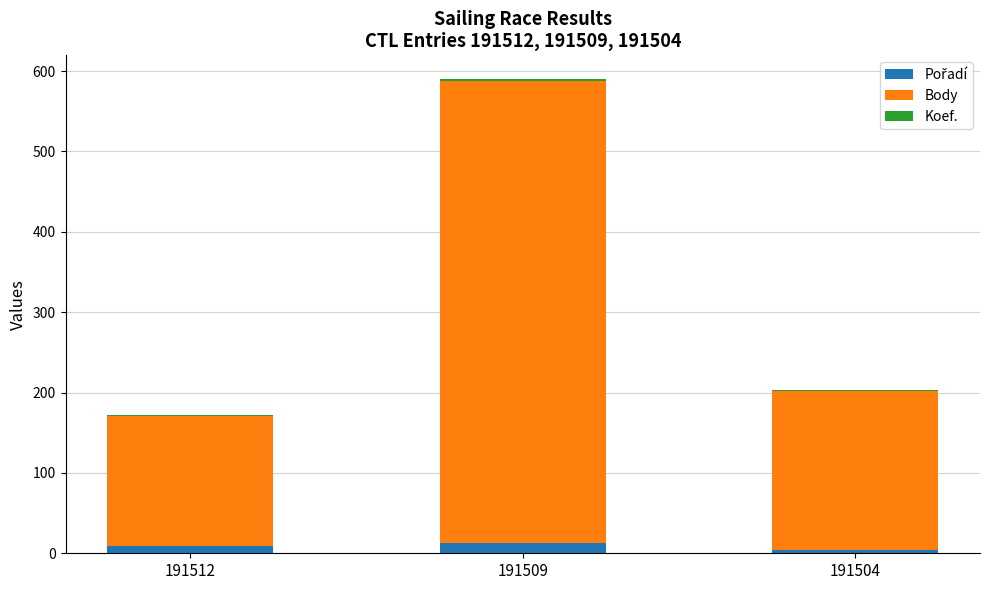

How many categories are shown in the chart?

3